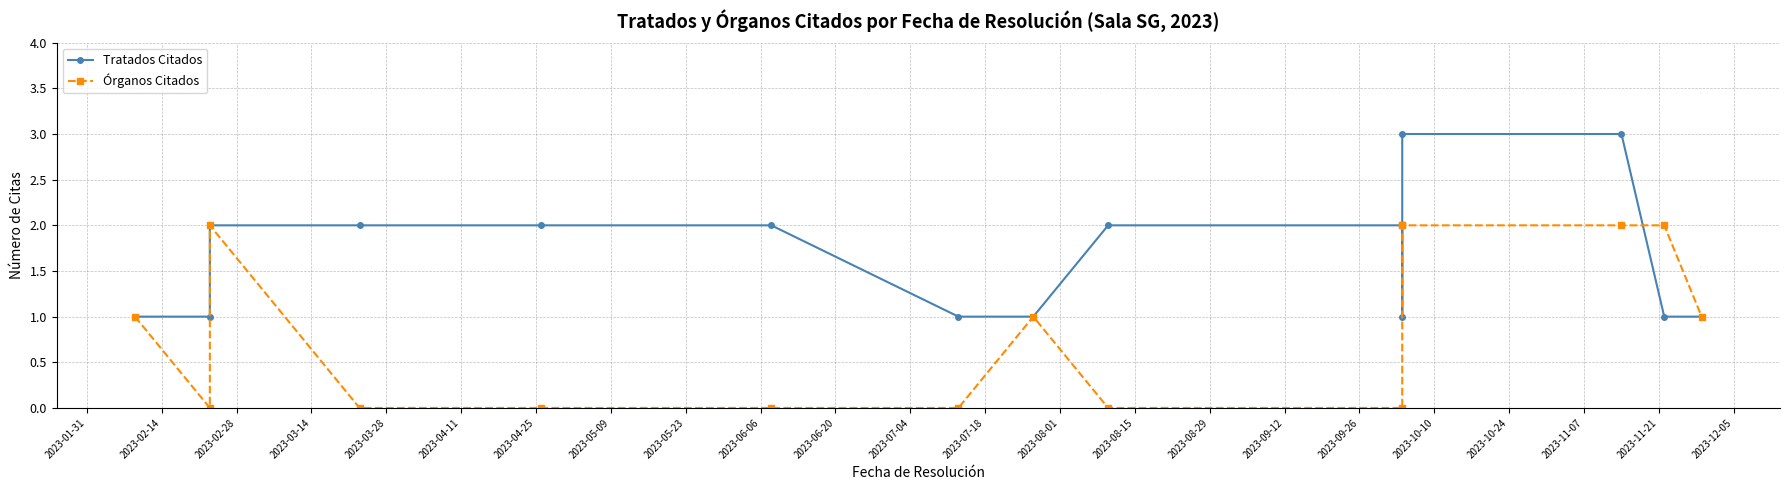

At which label is Tratados Citados closest to 2?

2023-02-28